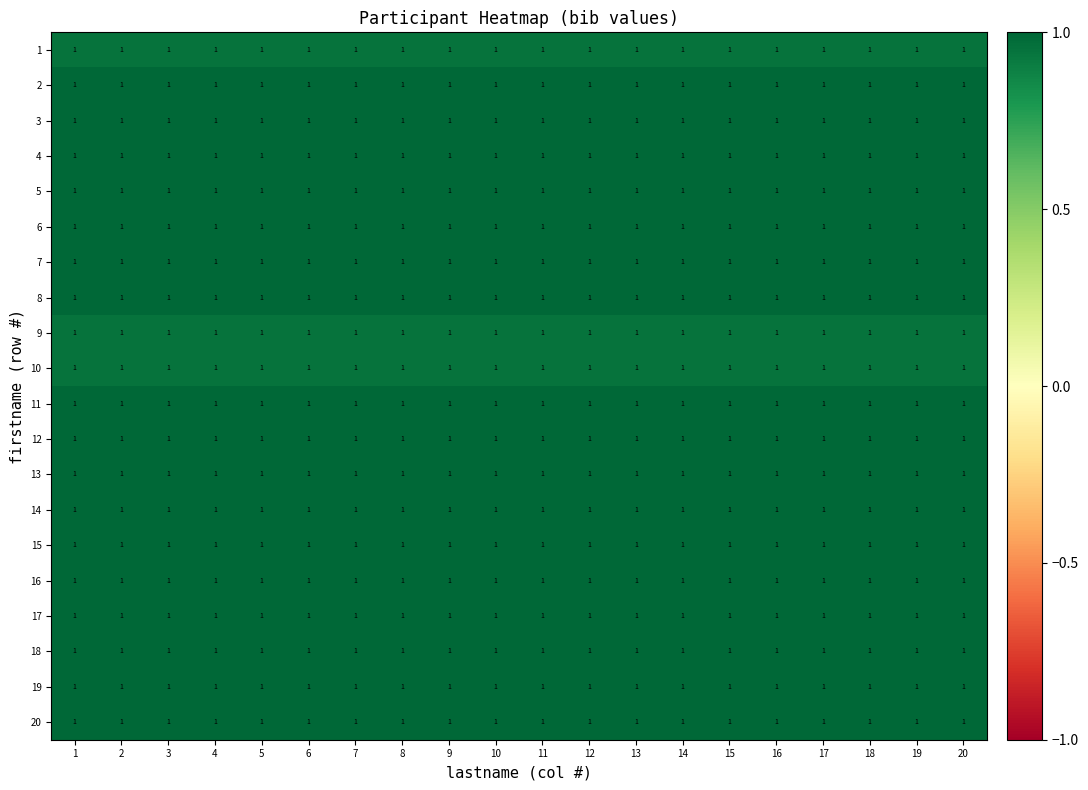

At how many categories does at least one series exceed 0?

20